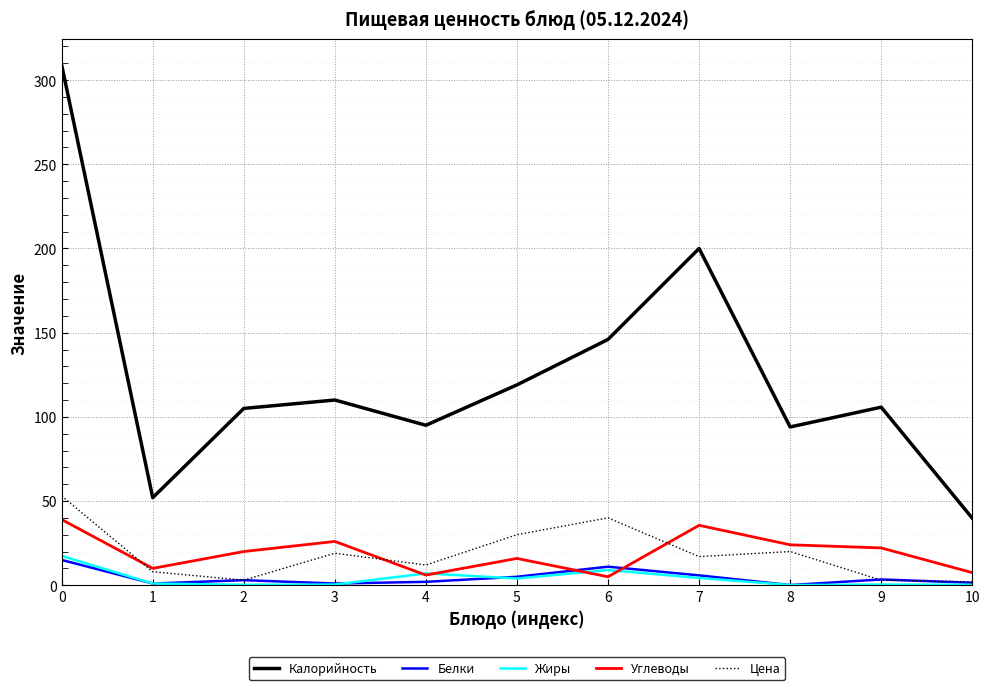

Which series has the largest total across all categories?

Калорийность